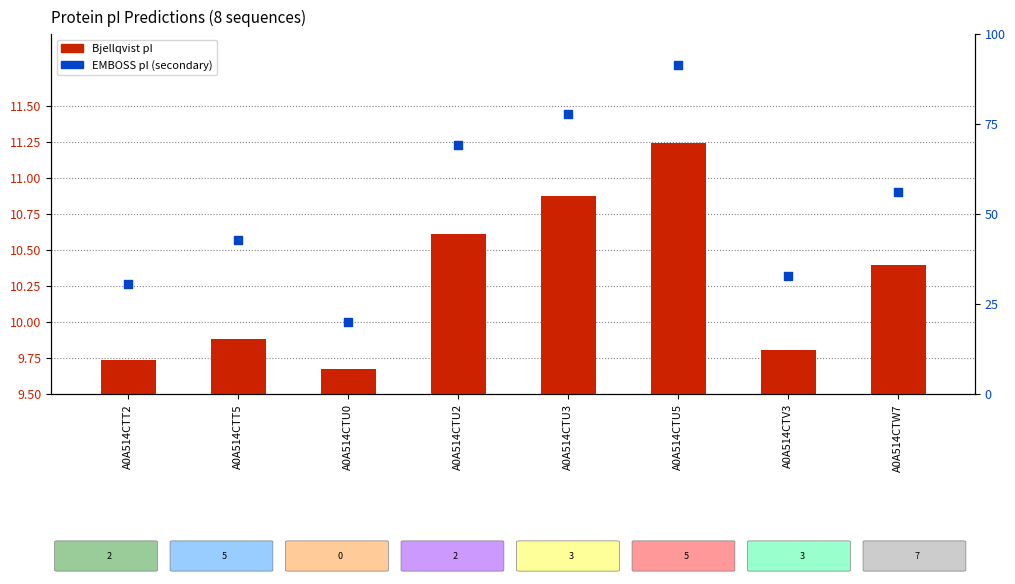

At which category is the sum across all series the highest?

A0A514CTU5